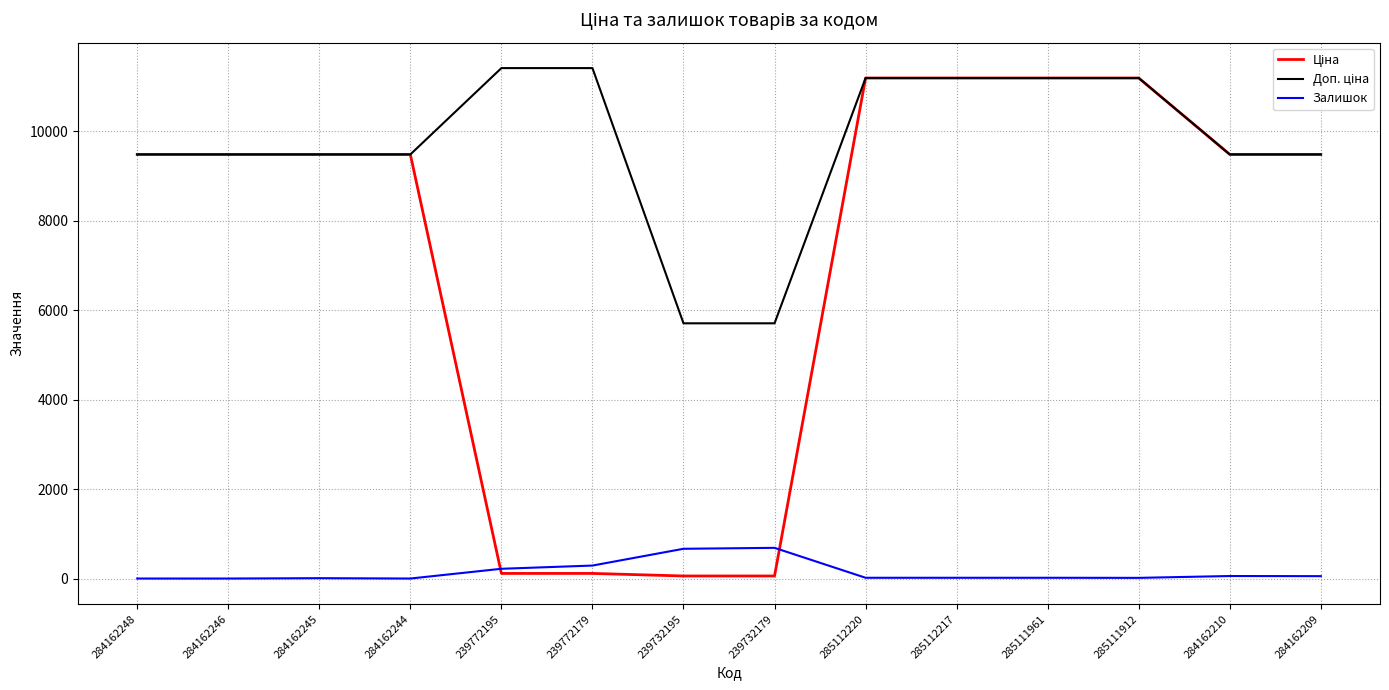

The value of Залишок at 239772179 is 290.0. True or false?

True